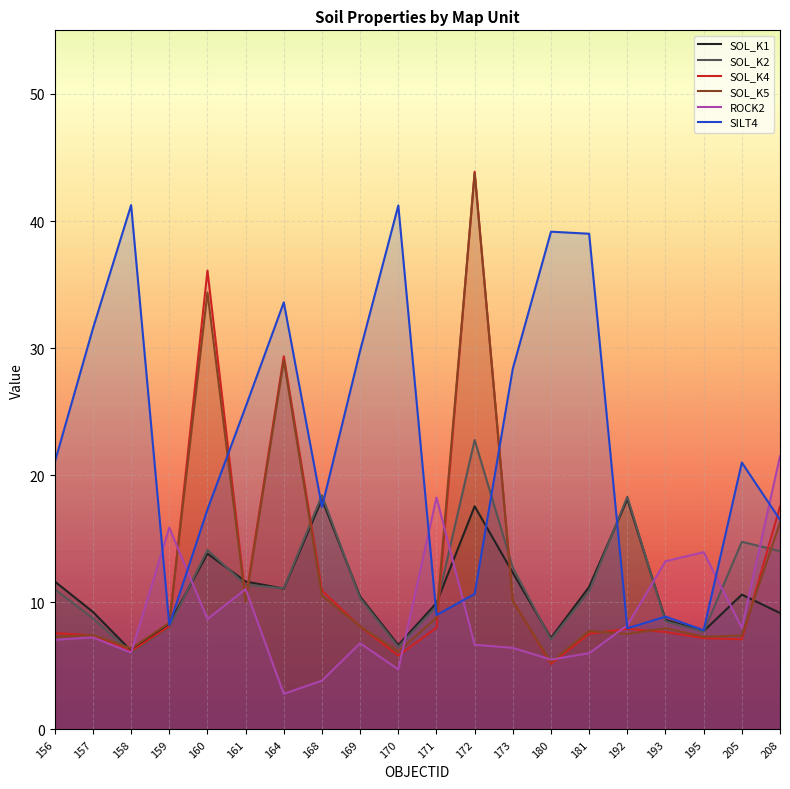

Rank the categories by SOL_K5 value from lowest to highest.

180, 170, 158, 156, 195, 205, 157, 192, 181, 193, 169, 159, 171, 161, 173, 168, 208, 164, 160, 172